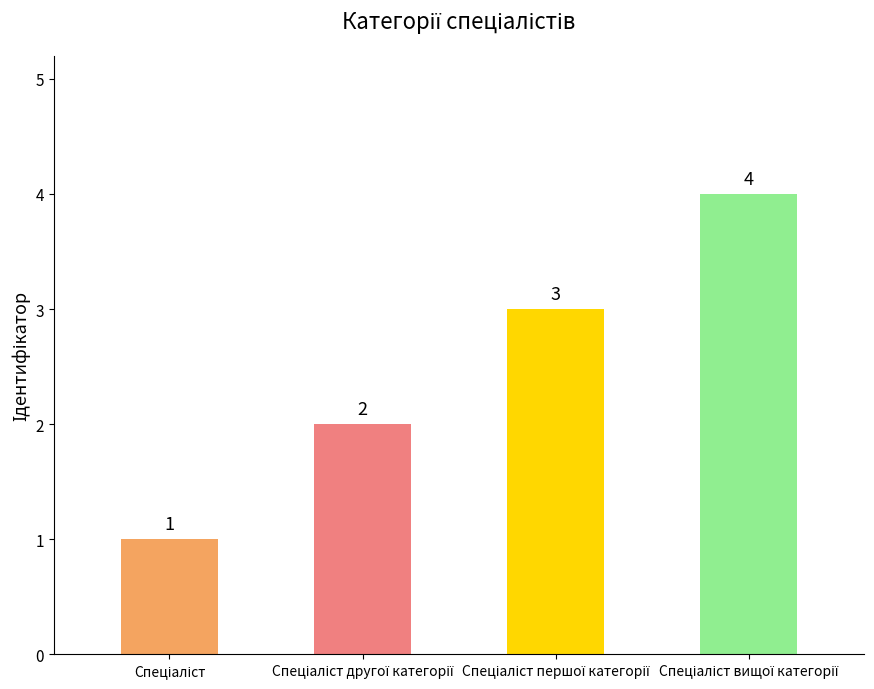

What is the sum of all values?

10